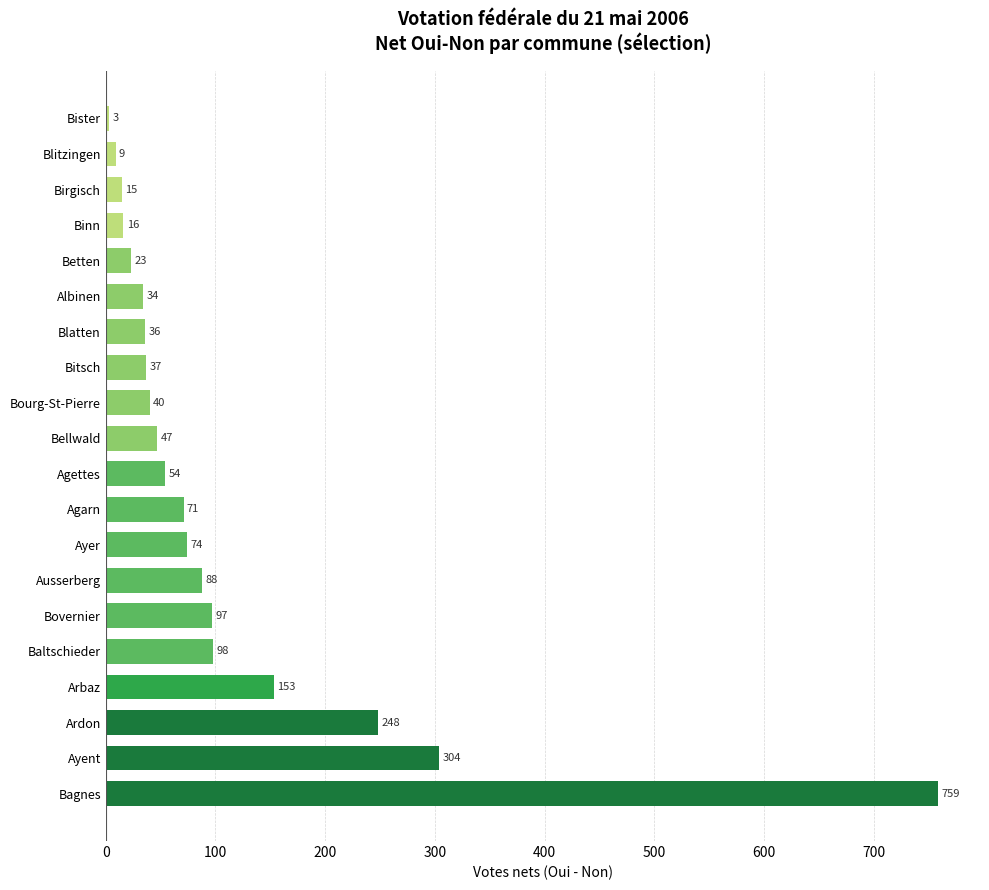

What is the ratio of the value at Ayer to the value at Albinen?

2.2